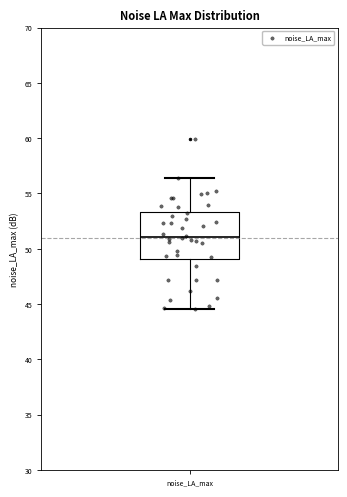

Where does the median line of the box for noise_LA_max sit on the y-axis? The values are not printed on the chart, so give them approximately, as read against the axis.

51.0